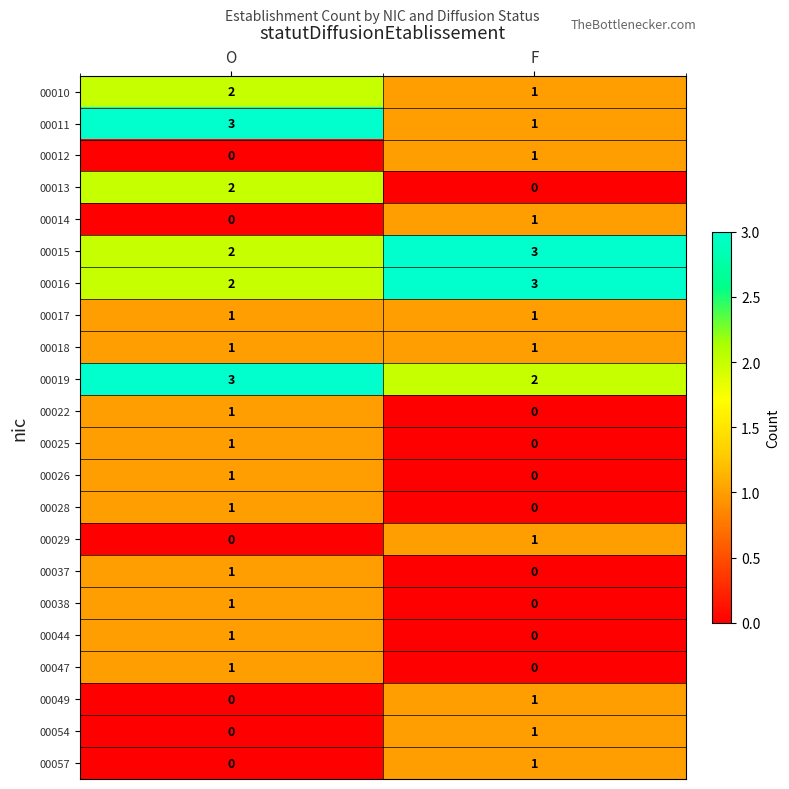

What is the total value across all series at O?

24